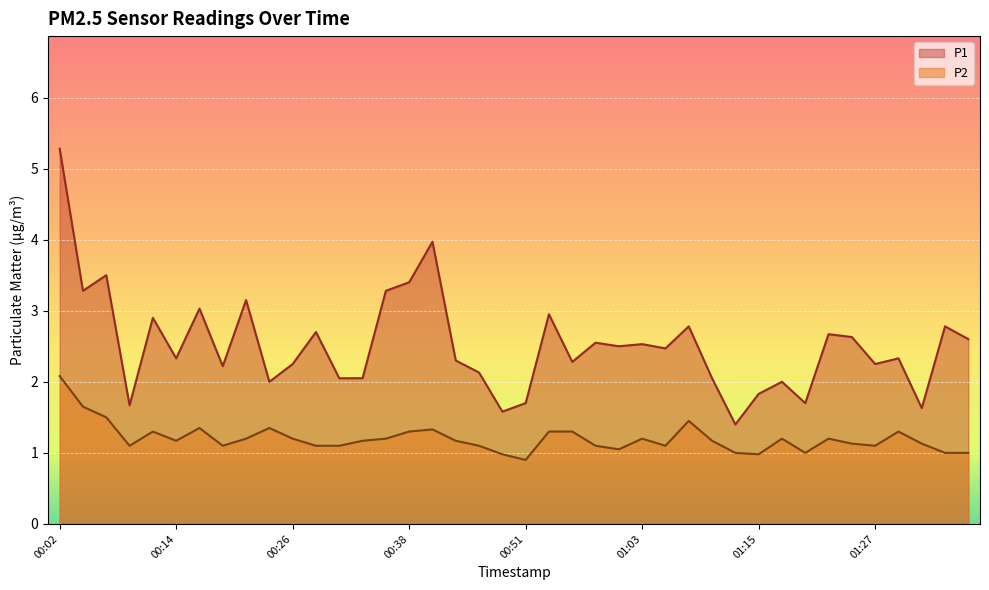

What position from the left is 00:09?

4